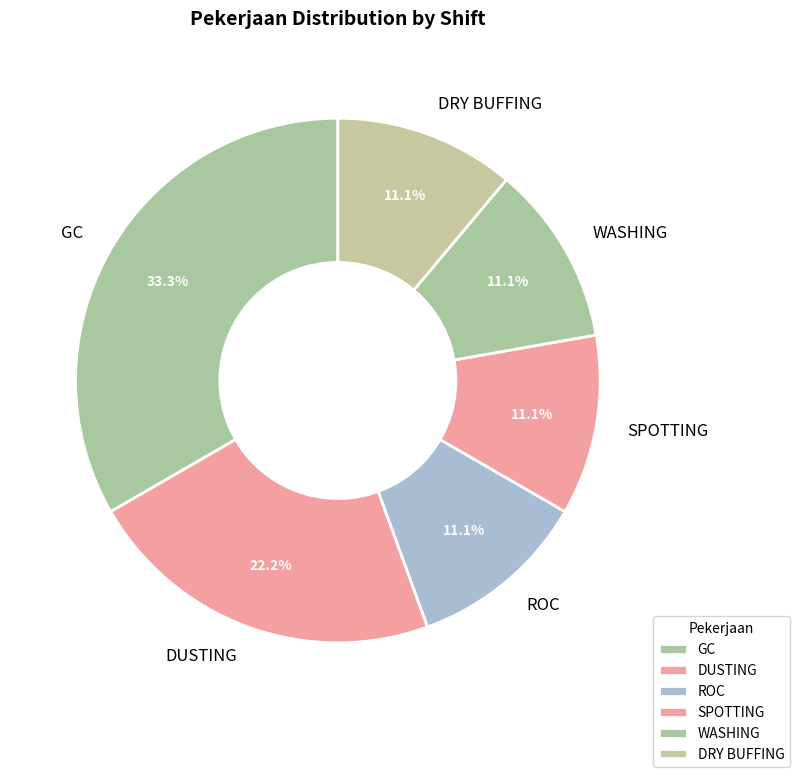

What is the total percentage of DRY BUFFING and DUSTING?

33.3%